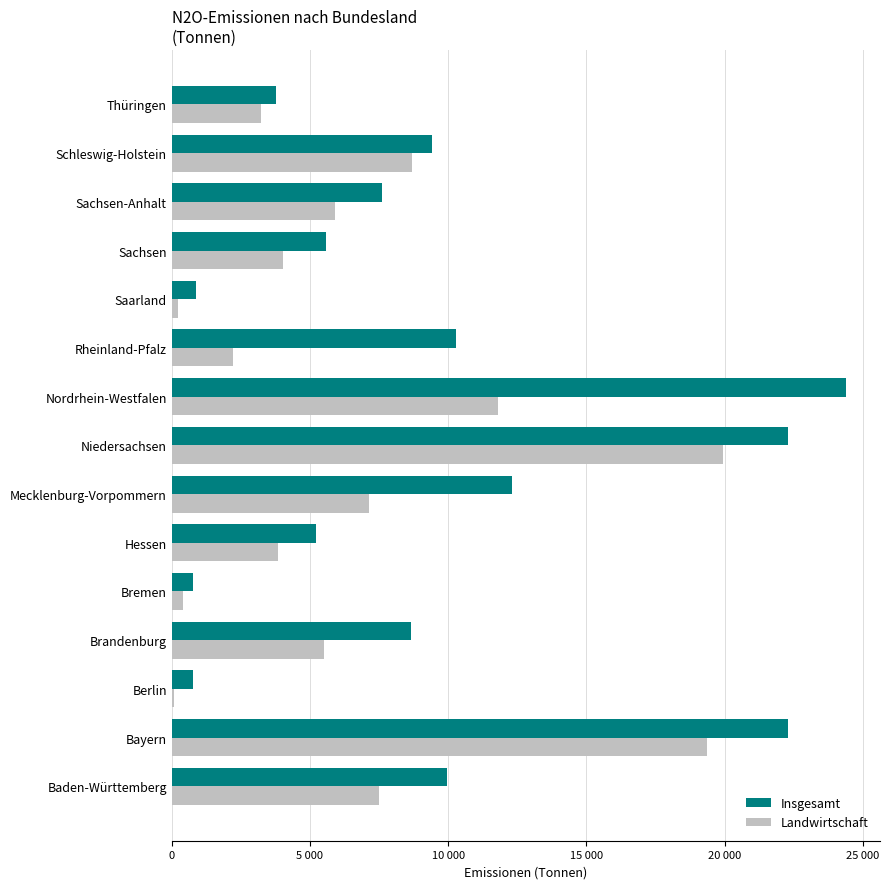

What are all the series names shown in the legend?

Insgesamt, Landwirtschaft